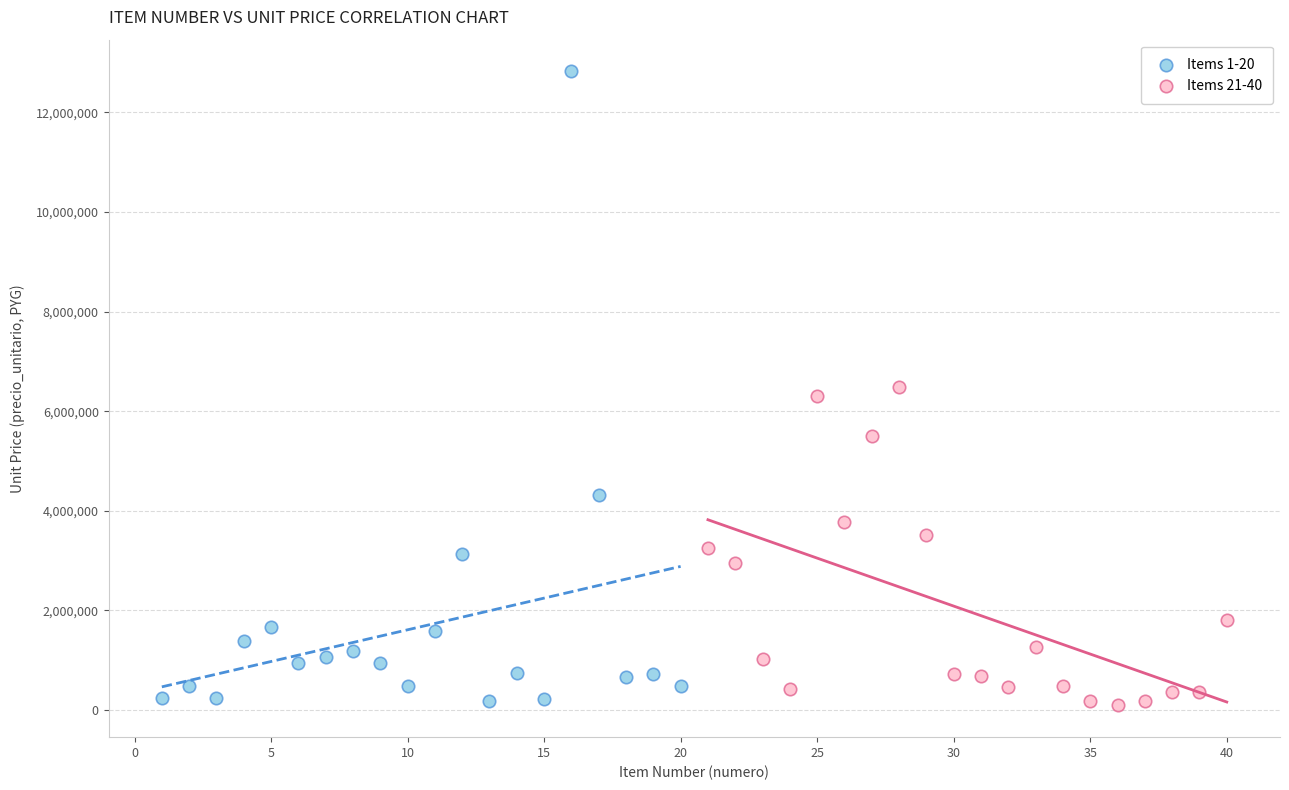

Which series has the largest Y range (max minus min)?

Items 1-20